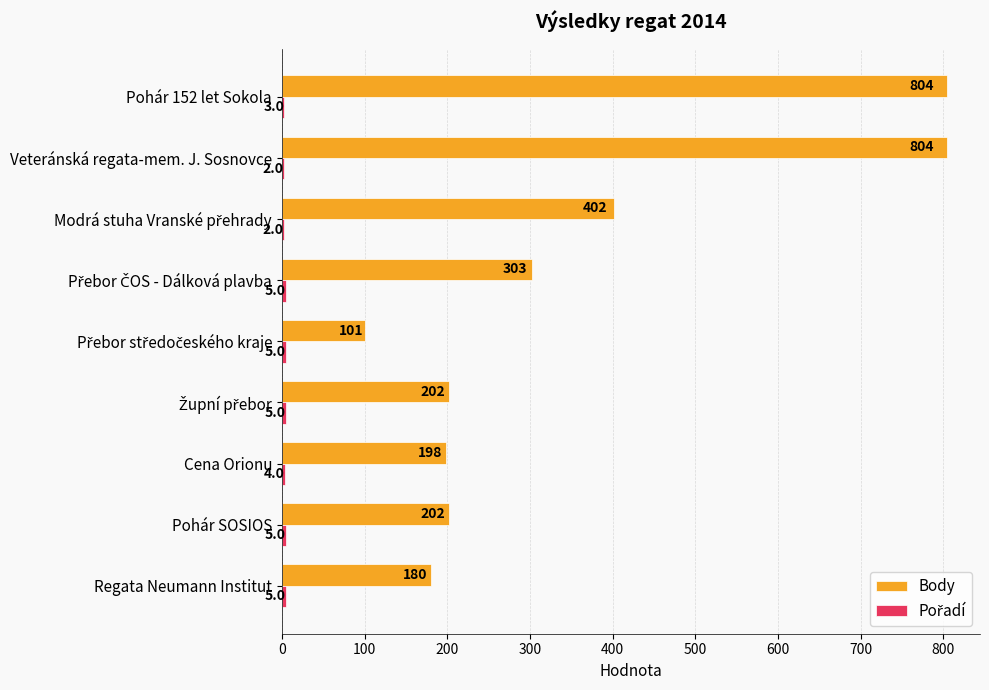

At which category is the sum across all series the highest?

Pohár 152 let Sokola